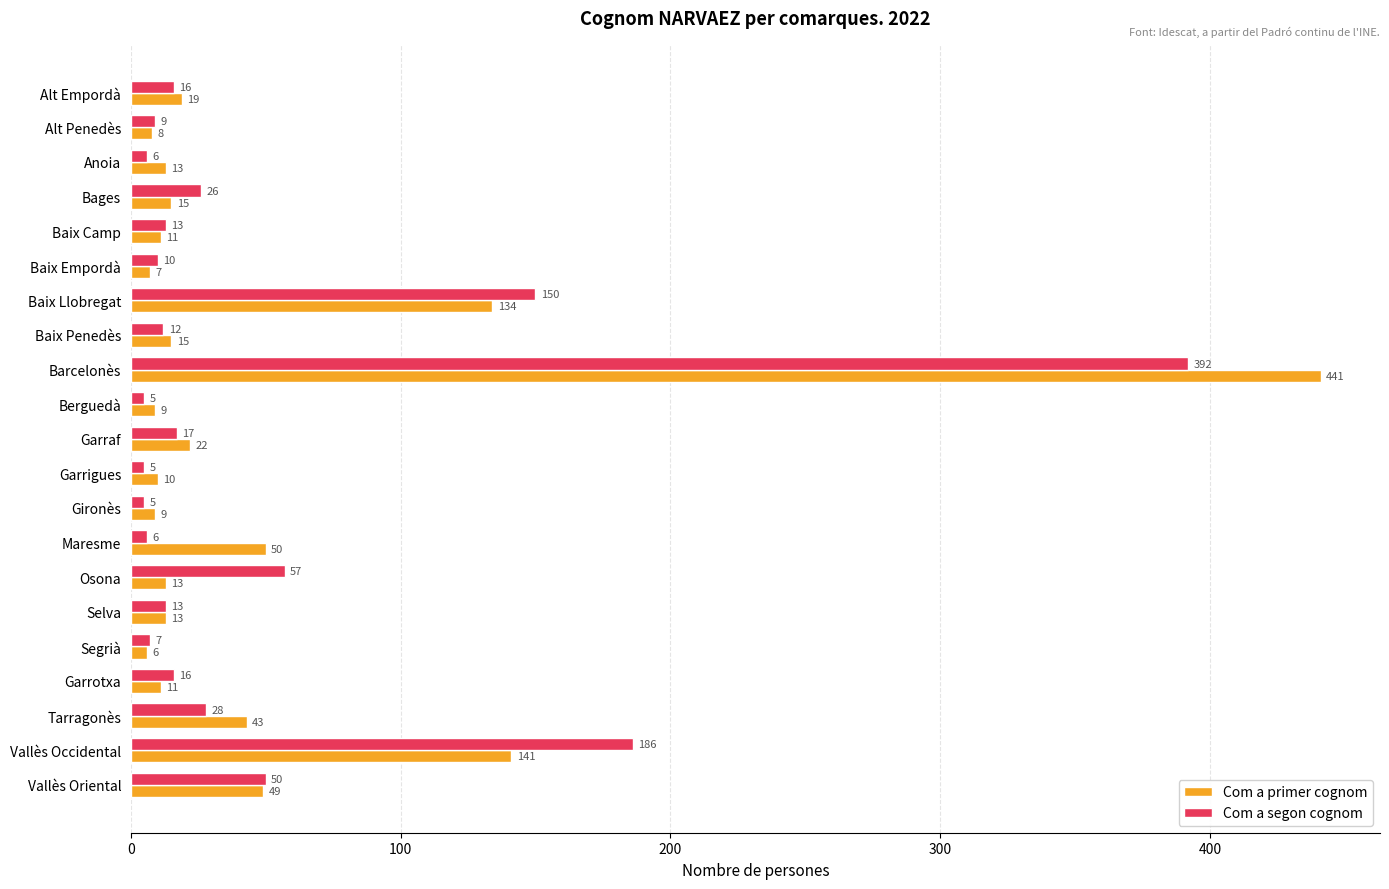

What are all the series names shown in the legend?

Com a primer cognom, Com a segon cognom